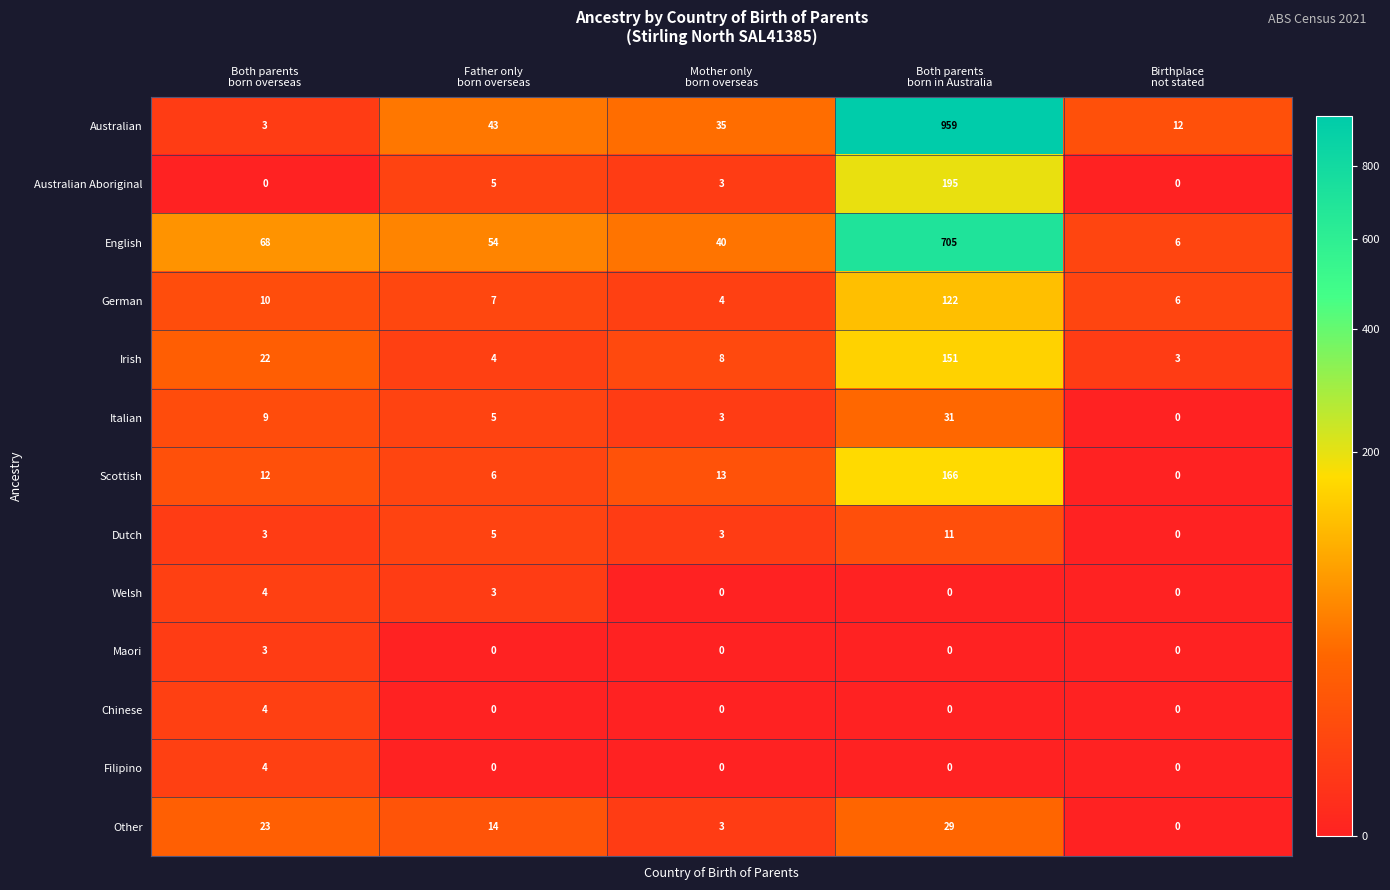

What is the maximum value for Scottish?

166